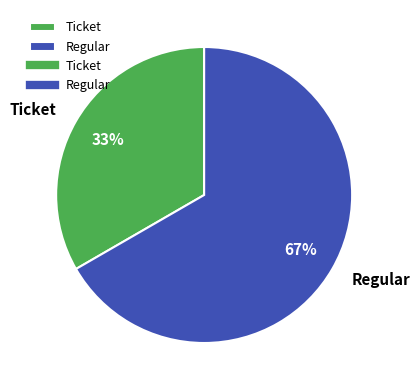

How many slices are in this pie chart?

2